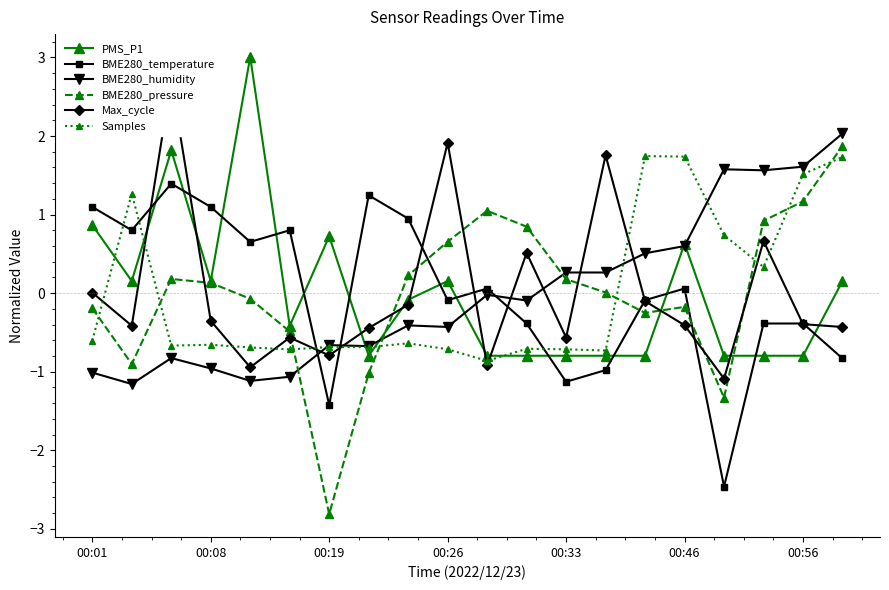

After their last crossing, which series has the higher values: Samples or BME280_humidity?

BME280_humidity